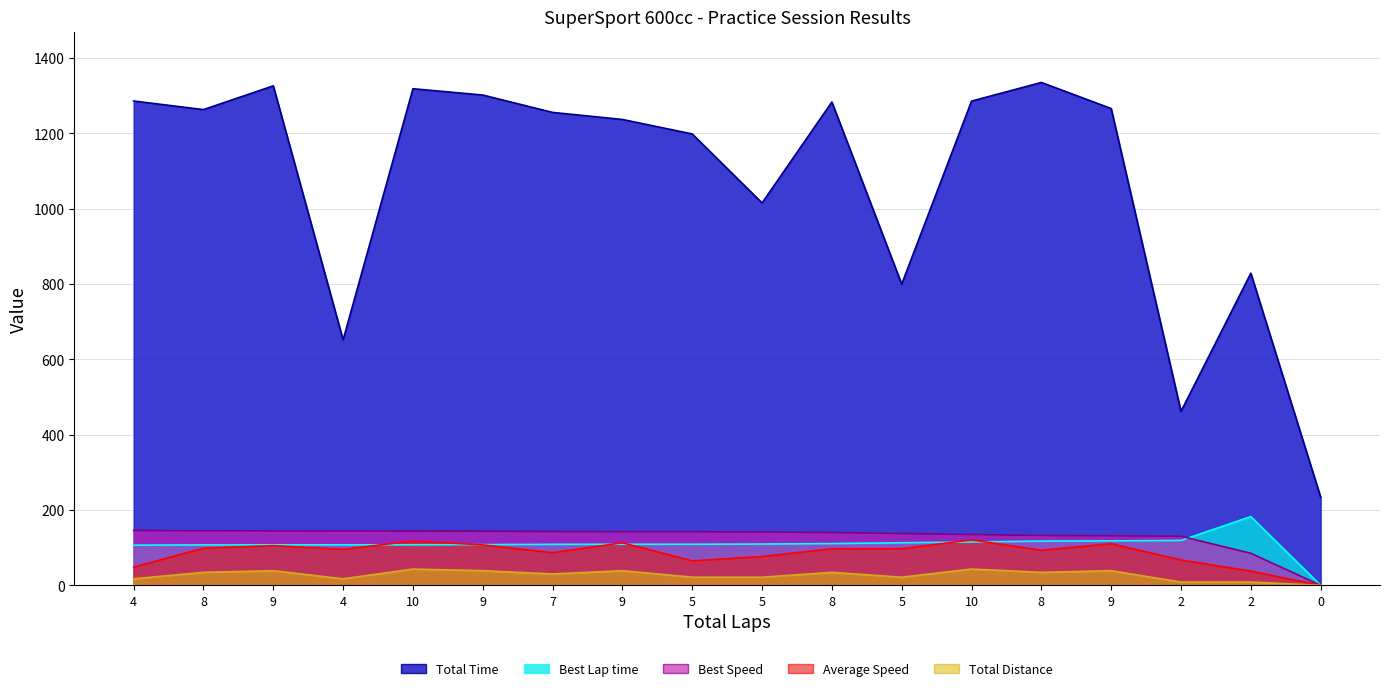

How many interior local peaks does the Average Speed series have?

5